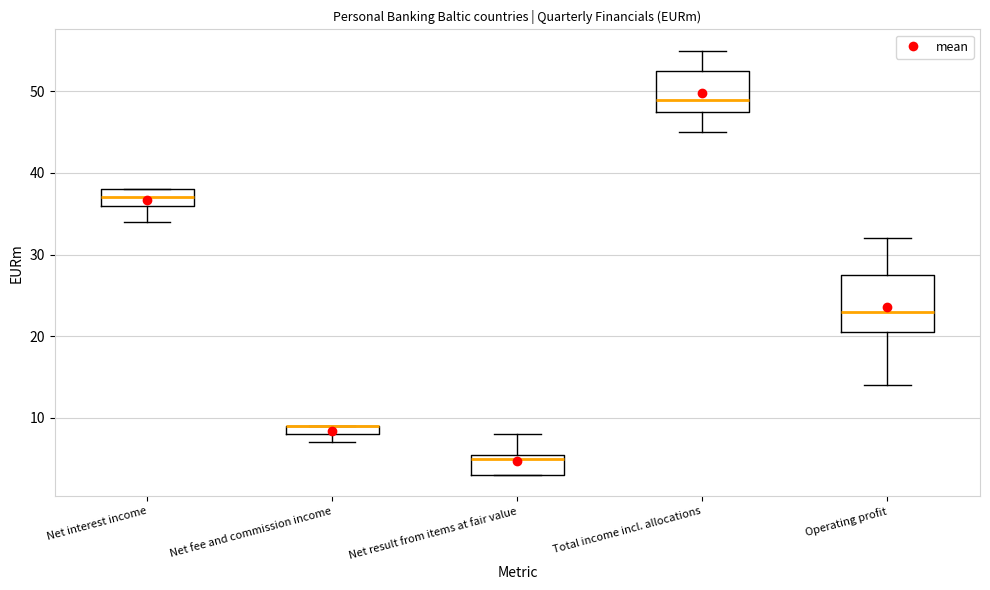

Where is the upper edge of the box for Net fee and commission income on the y-axis? The values are not printed on the chart, so give them approximately, as read against the axis.

9